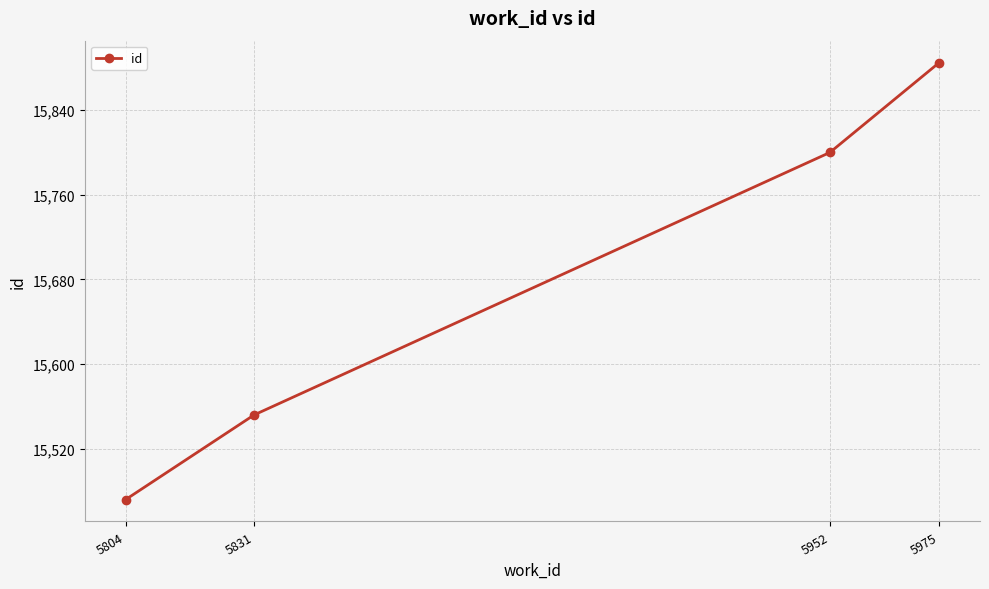

Reading right to left, what are all the values shown in this chart?

15885	15800	15552	15472